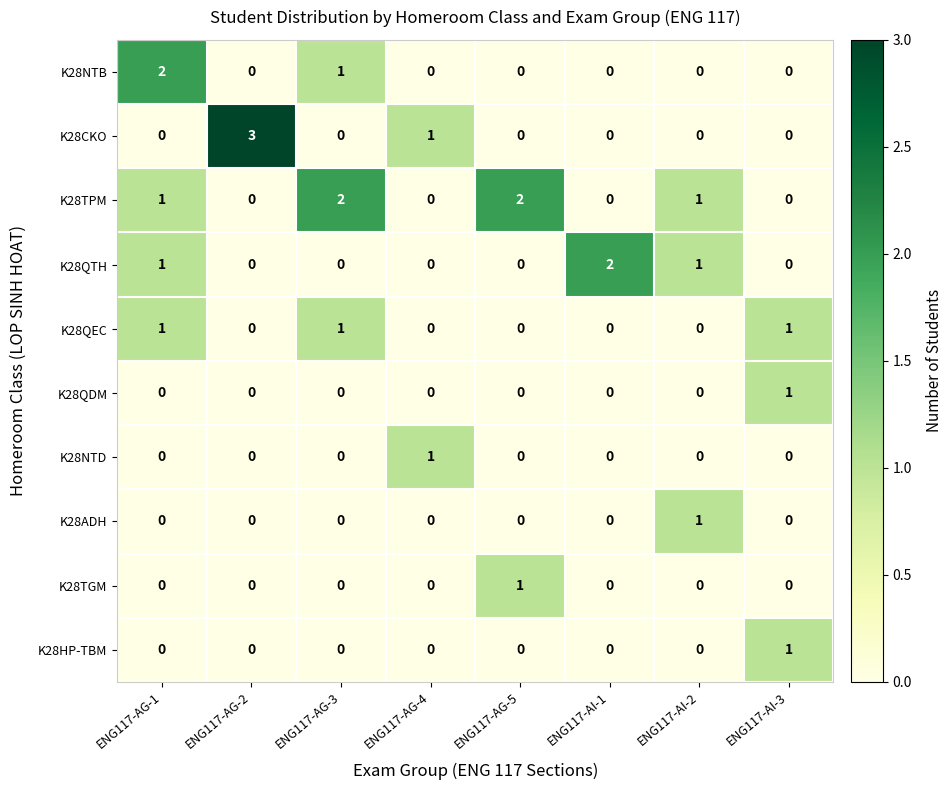

At which category does the chart reach its peak across all series?

ENG117-AG-2